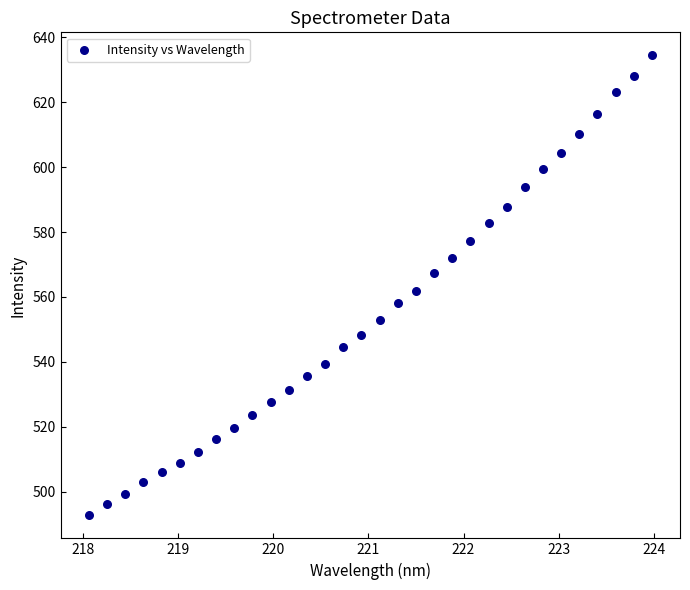

What is the range of Y values (max minus min)?

141.7